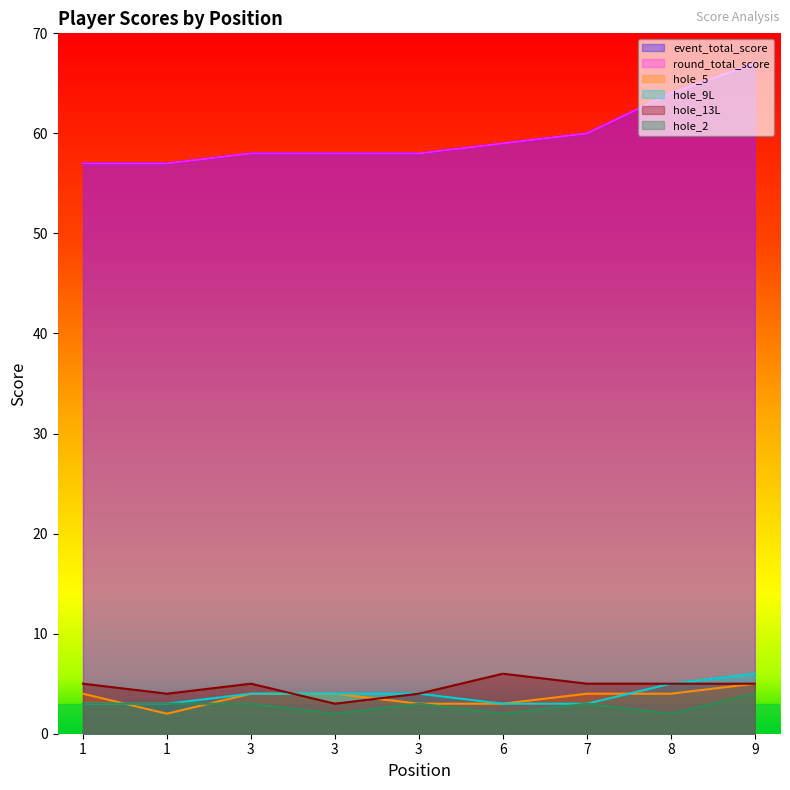

At which label is event_total_score closest to 62?

7